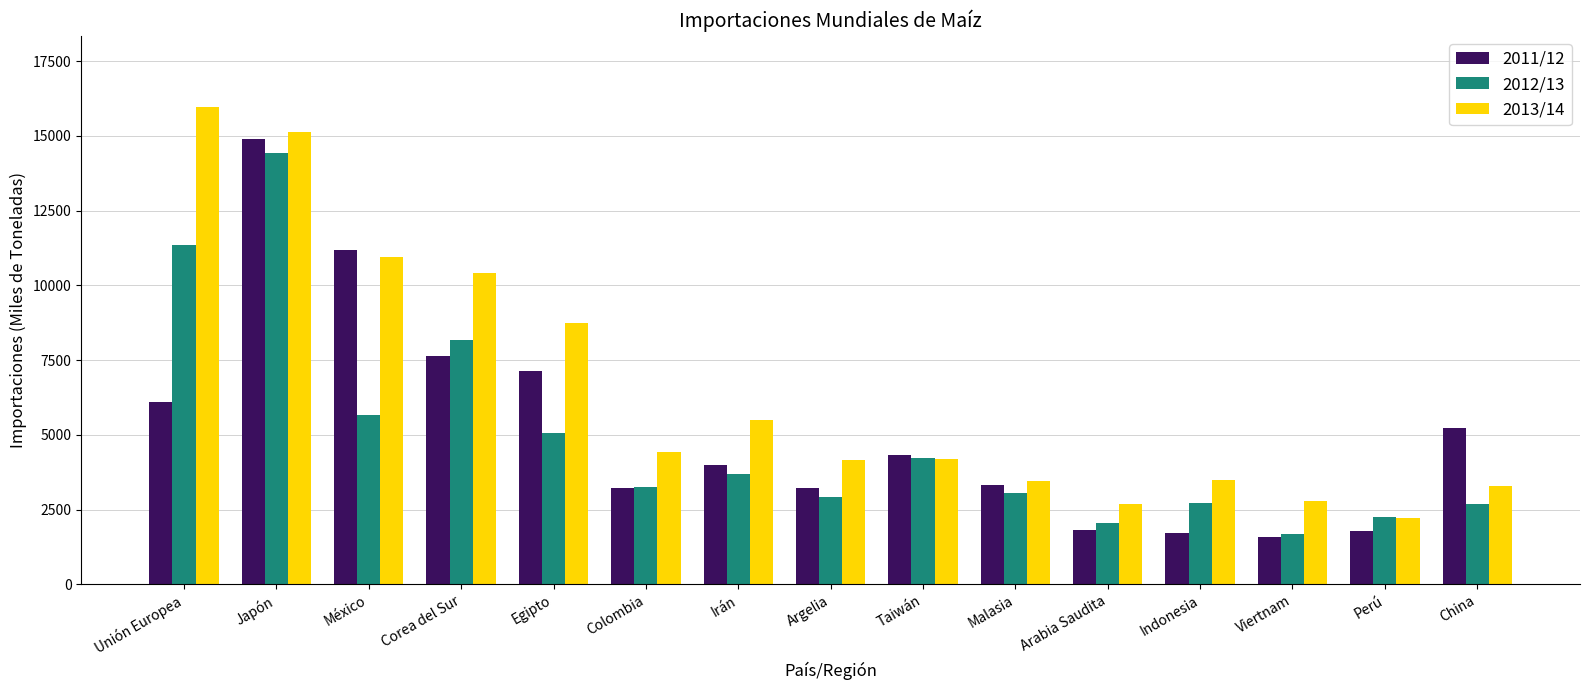

What is the smallest value displayed?

1600